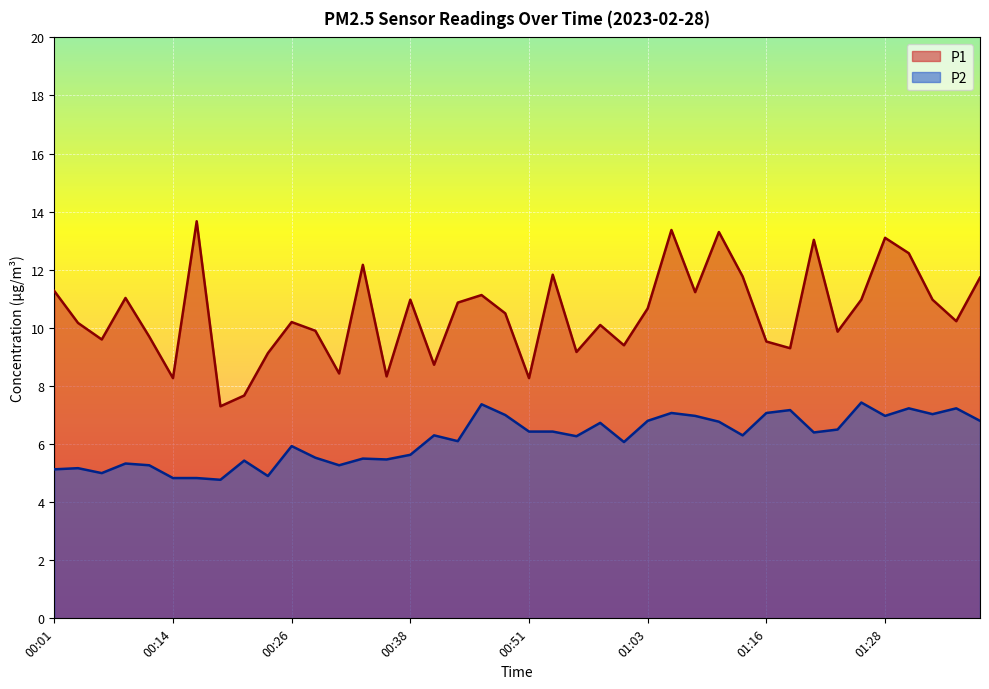

List the series in order of their overall mean, lowest first.

P2, P1